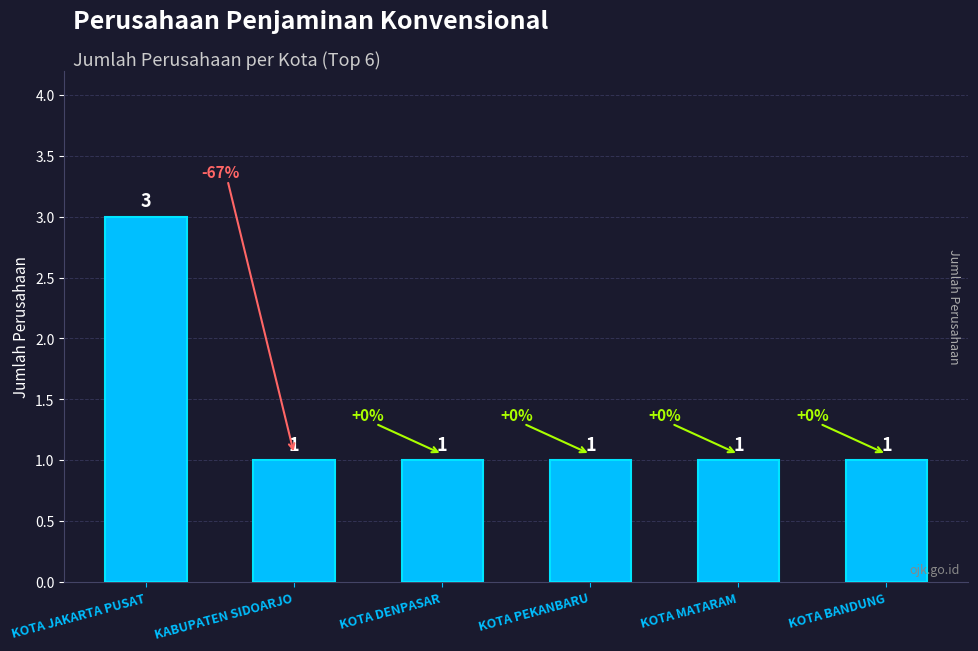

Count the values in the range 1 to 2.

5